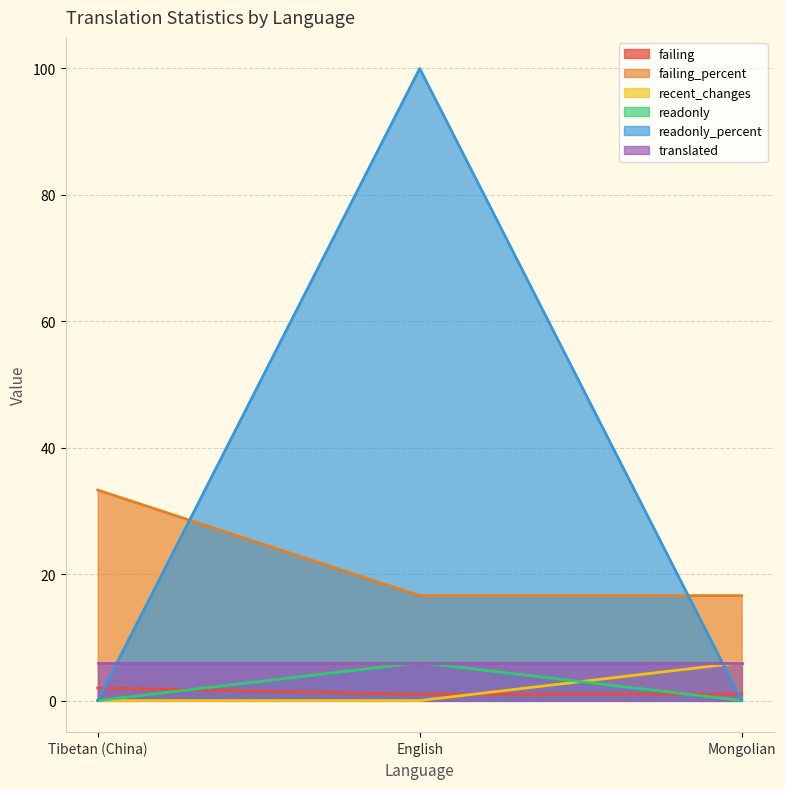

Between Tibetan (China) and Mongolian, which series saw the biggest shift?

failing_percent